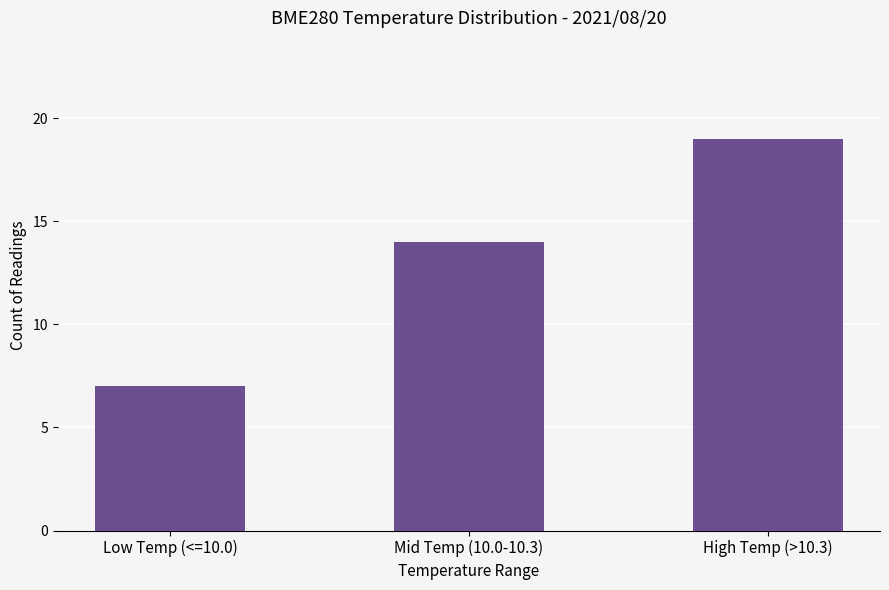

Count the values in the range 7 to 19.

3